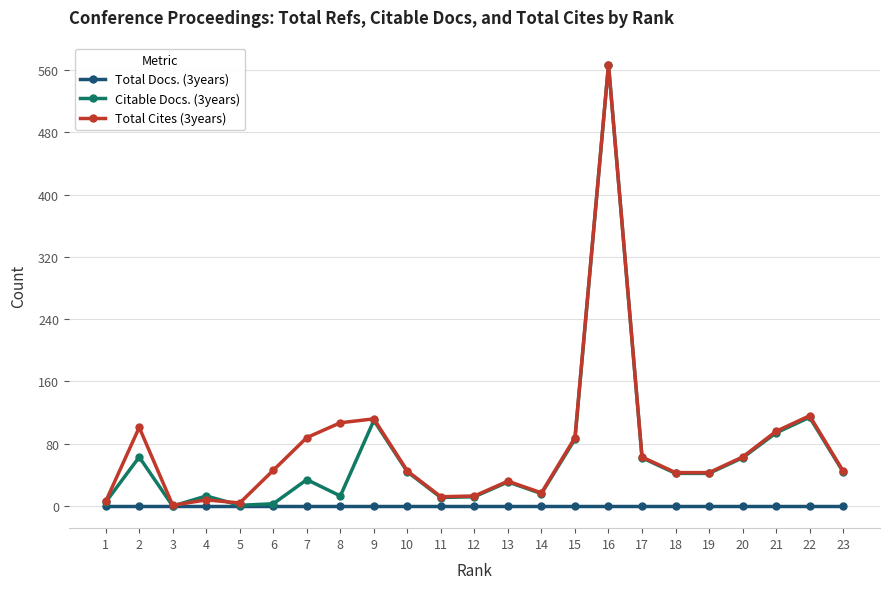

Is the value of Total Docs. (3years) at 16 greater than the value of Citable Docs. (3years) at 13?

No